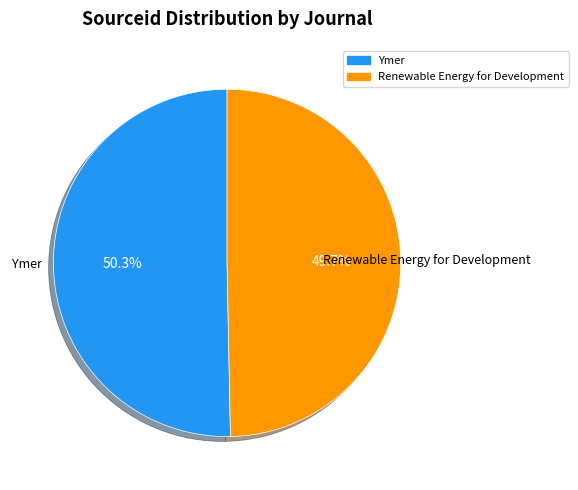

How many slices are in this pie chart?

2